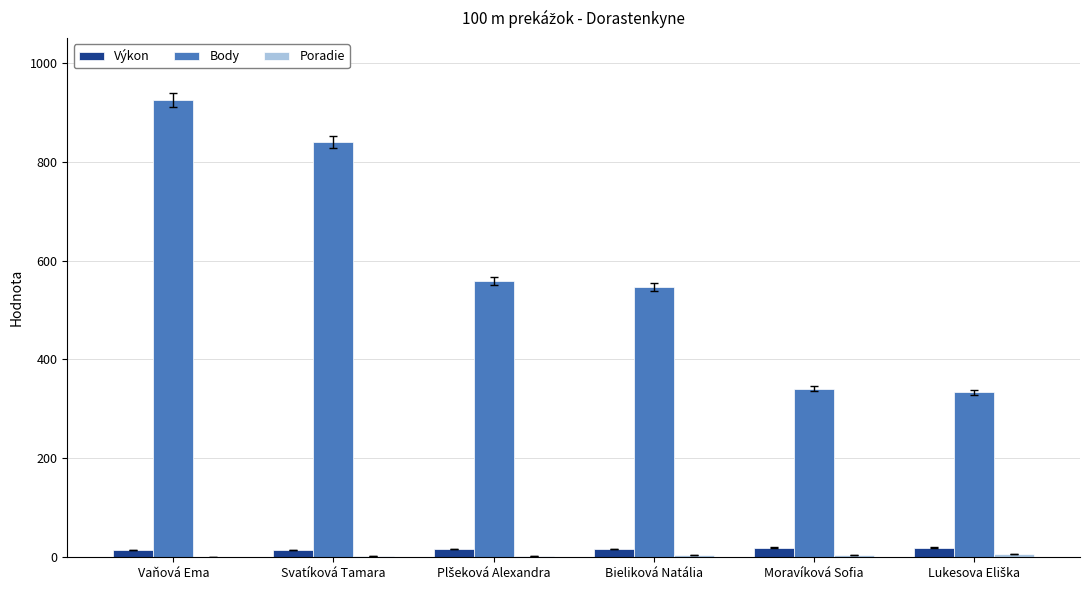

Which label corresponds to the largest value in the chart?

Vaňová Ema